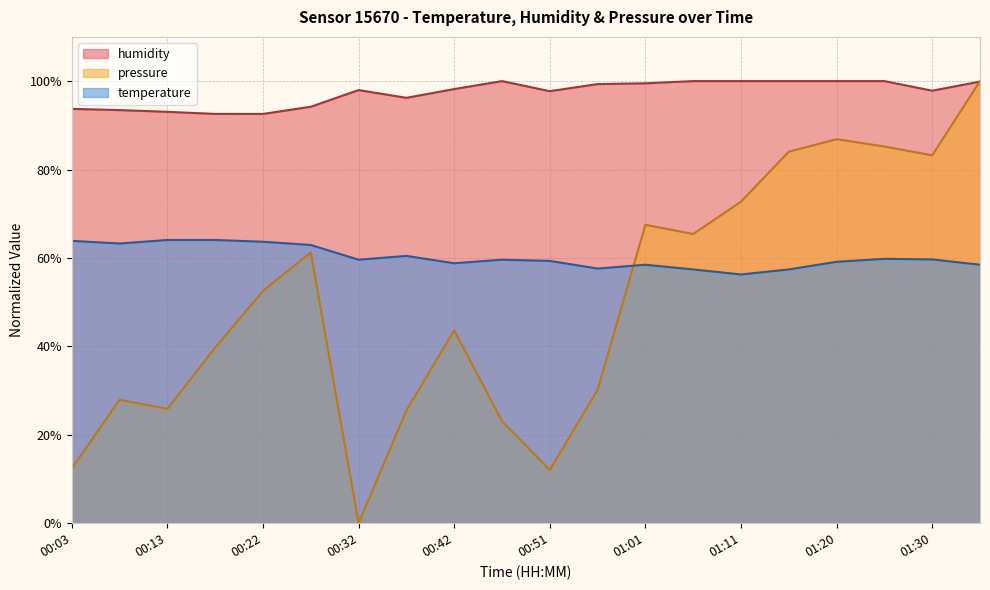

What position from the right is 00:03?

20